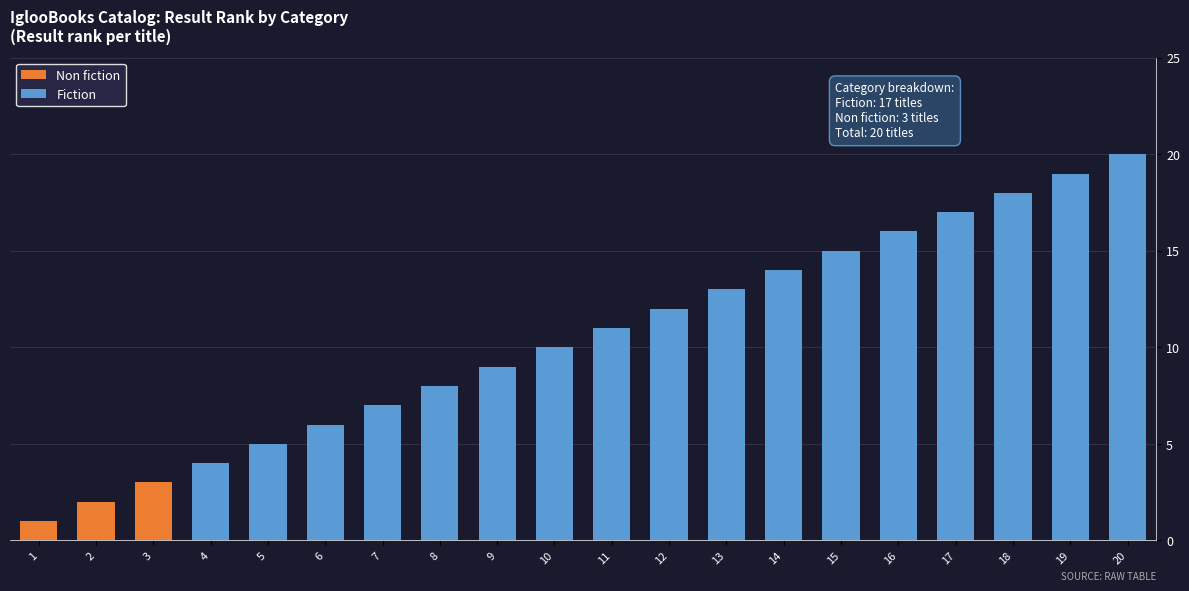

What is the total value across all series at 7?

7